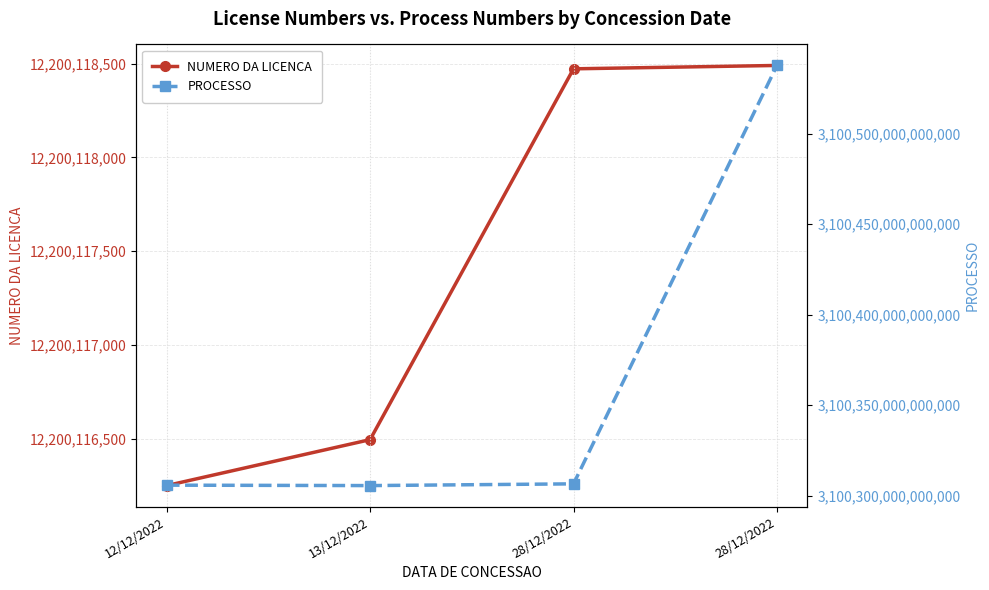

Which category has the highest value across all series?

28/12/2022